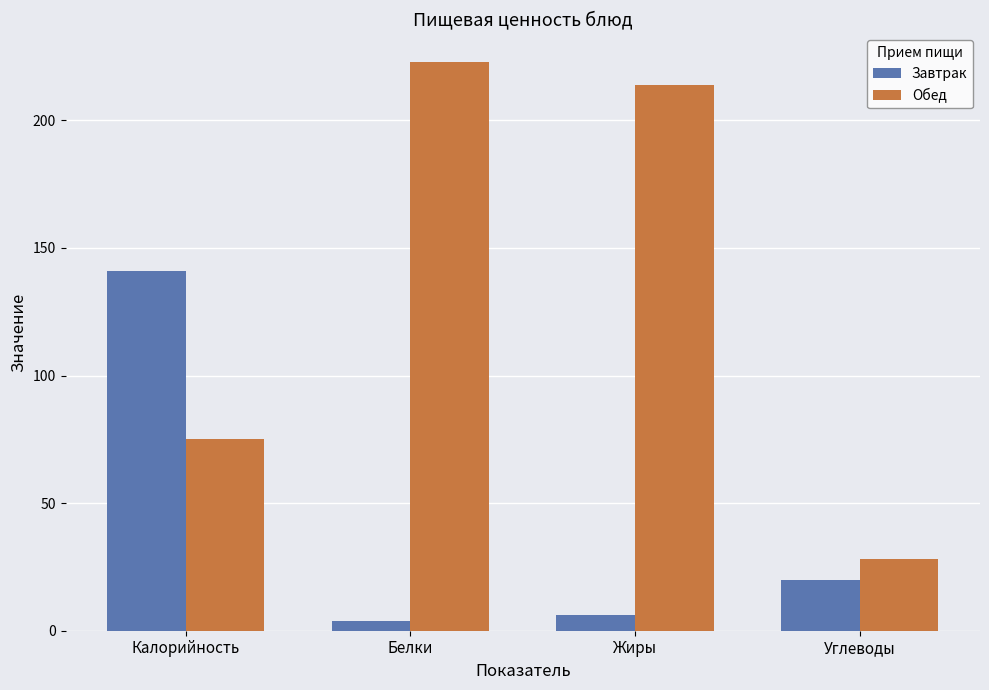

True or false: Обед has a value of 214 at Жиры.

True